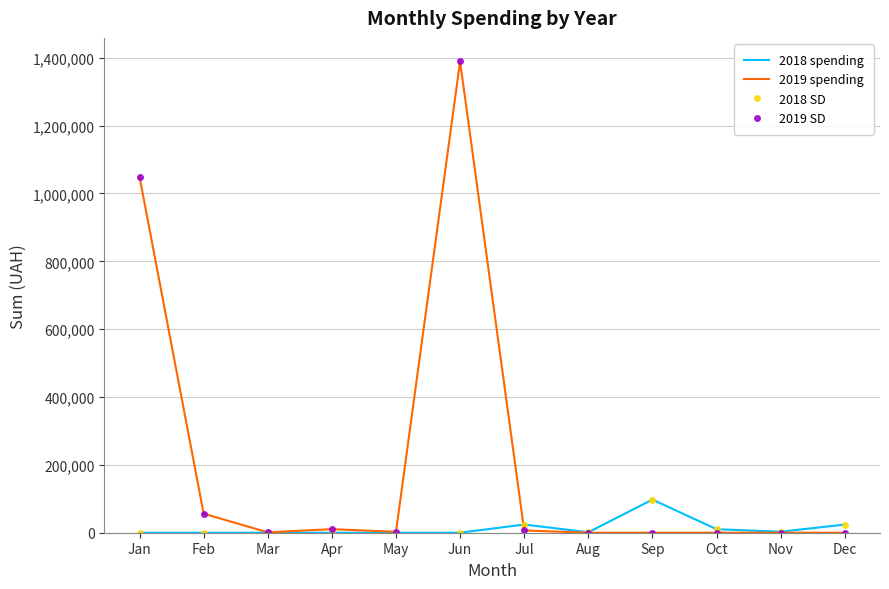

What is the difference between the second highest and second lowest values in the 2019 SD series?

1049066.4